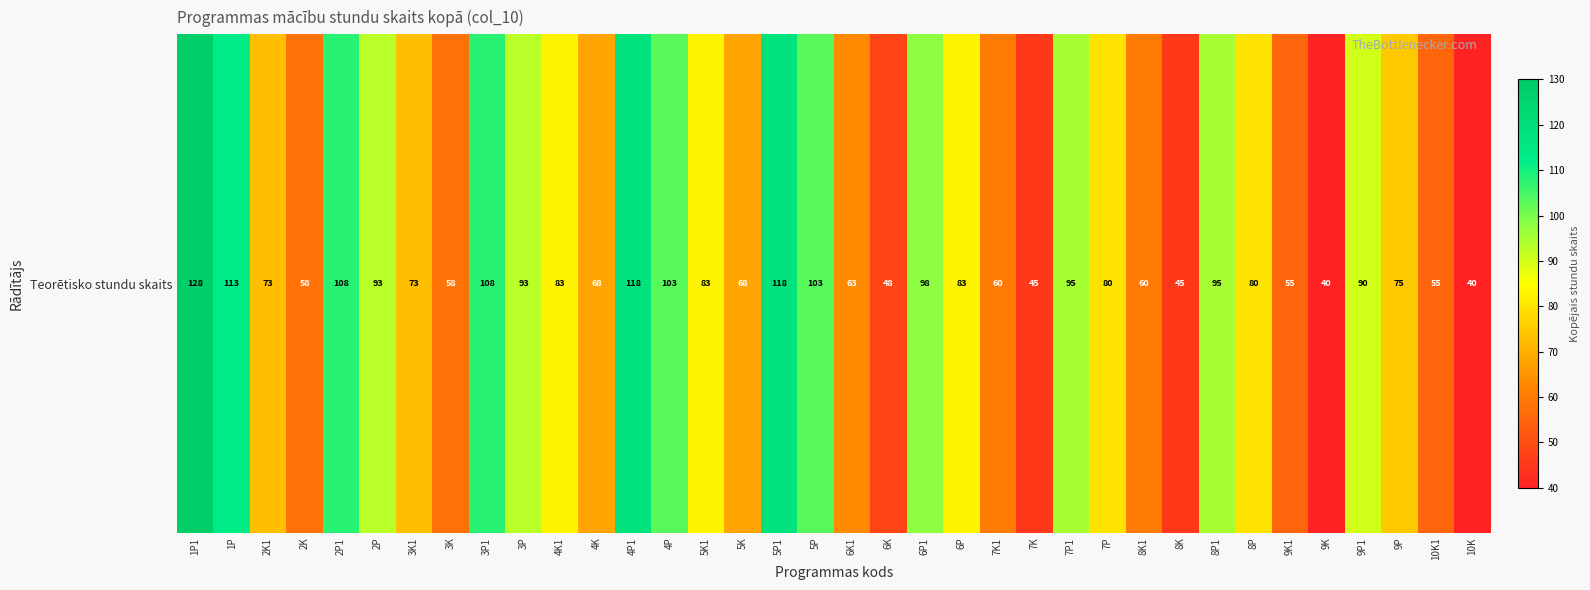

Is it true that the value at 2K is 14?

False